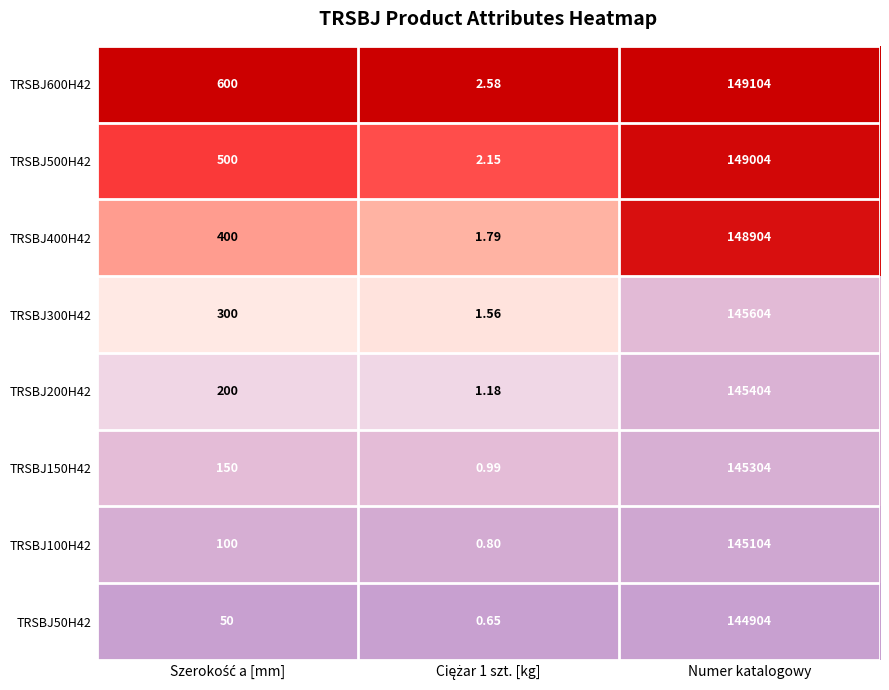

How many data points does each series have?

3